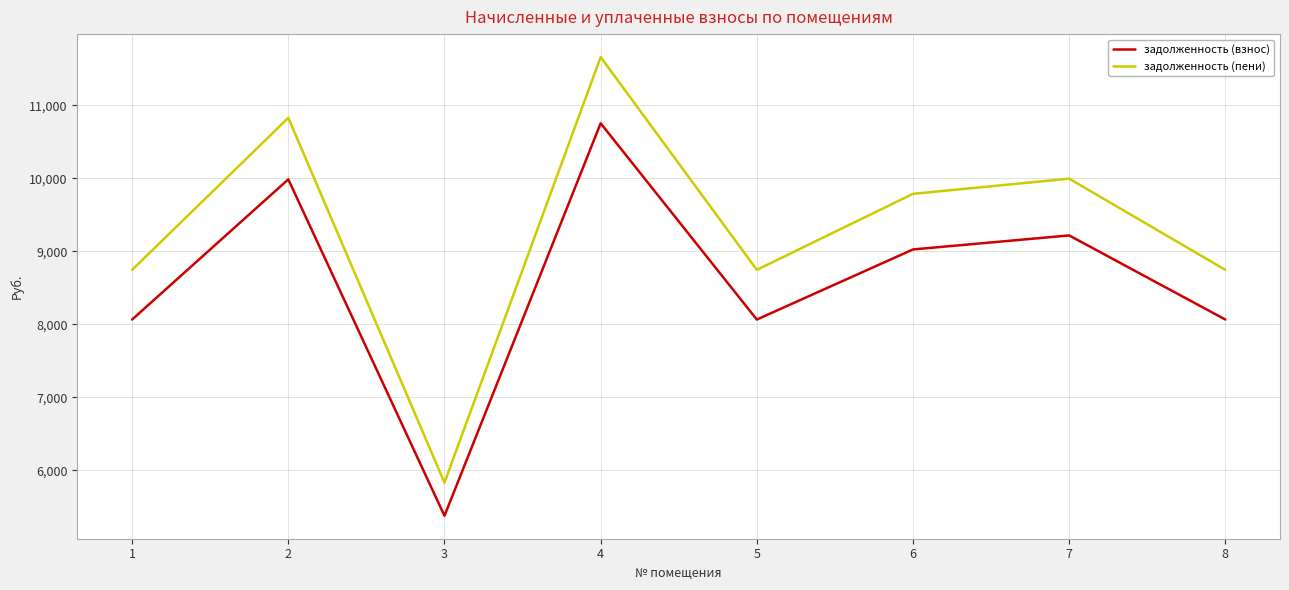

True or false: задолженность (пени) and задолженность (взнос) intersect in this chart.

False